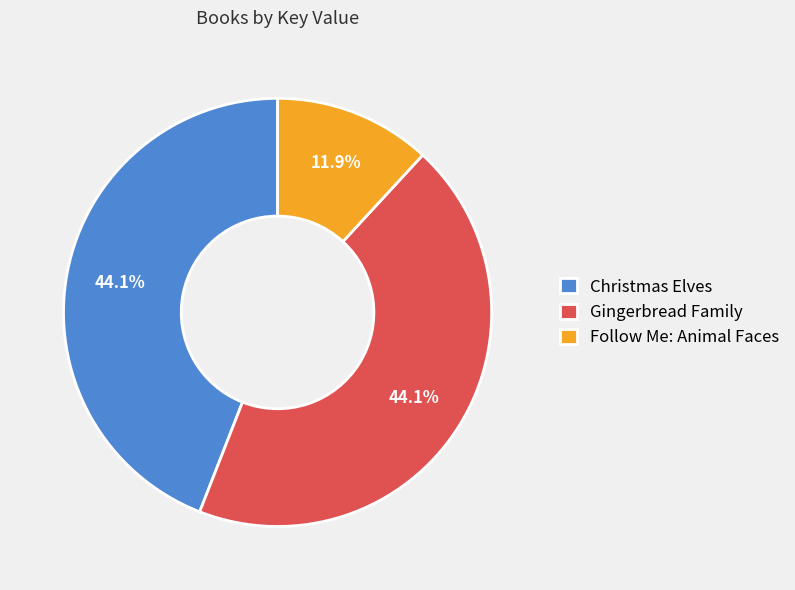

What is the smallest slice in the pie chart?

Follow Me: Animal Faces